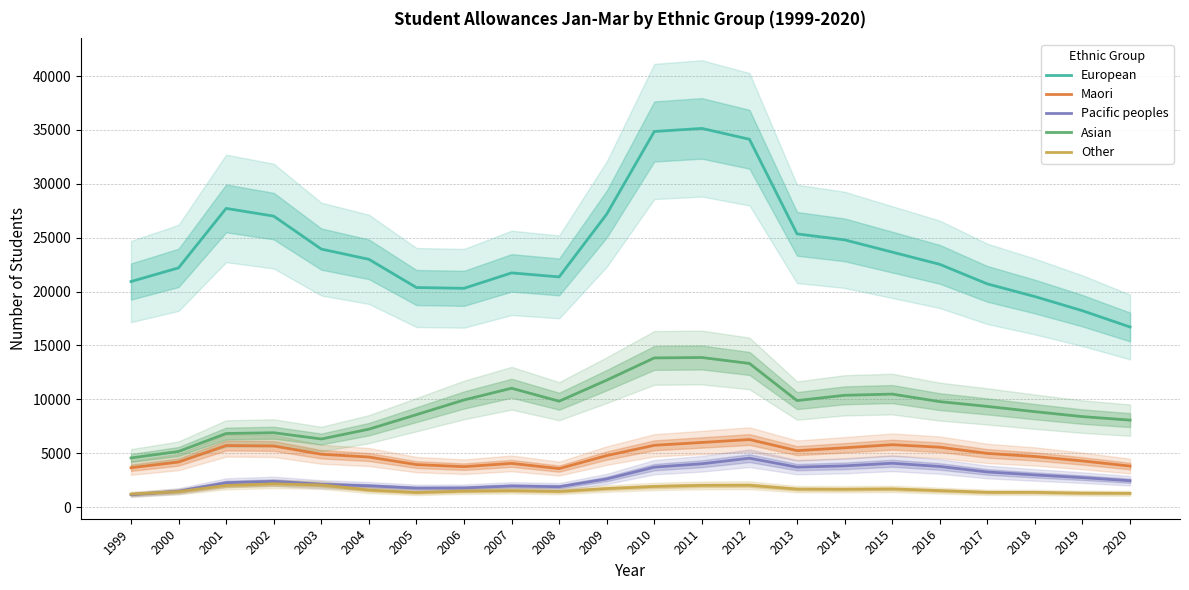

What is the lowest value of the Asian series?

4562